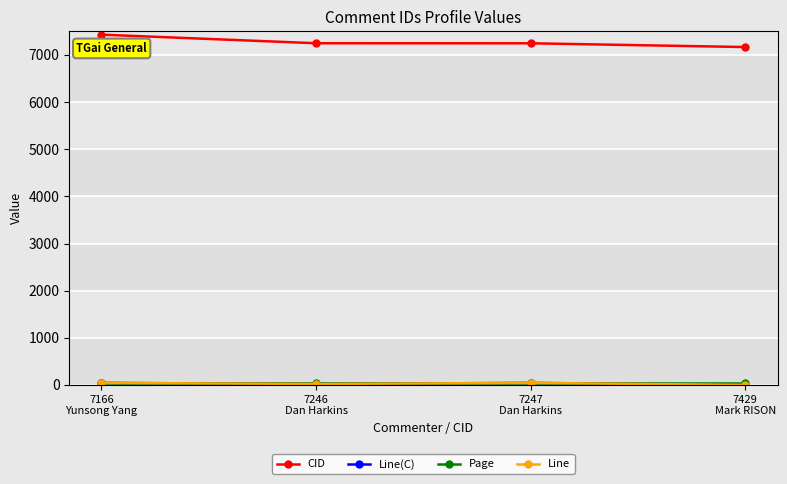

Is this an area chart (filled region under the line)?

No